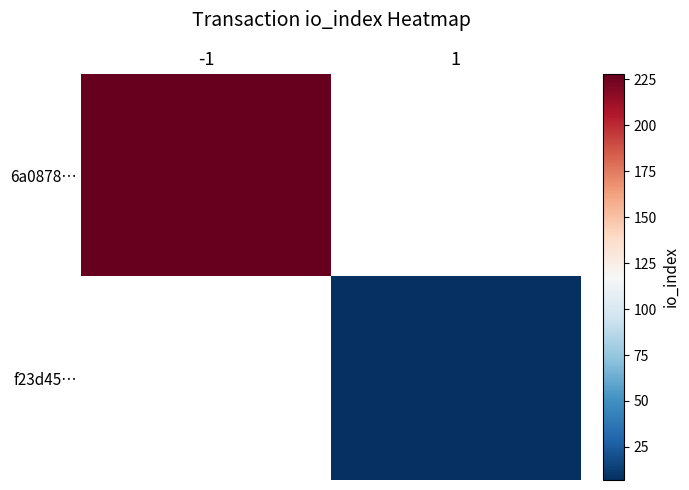

True or false: f23d45… has a value of 11.6 at 1.

False